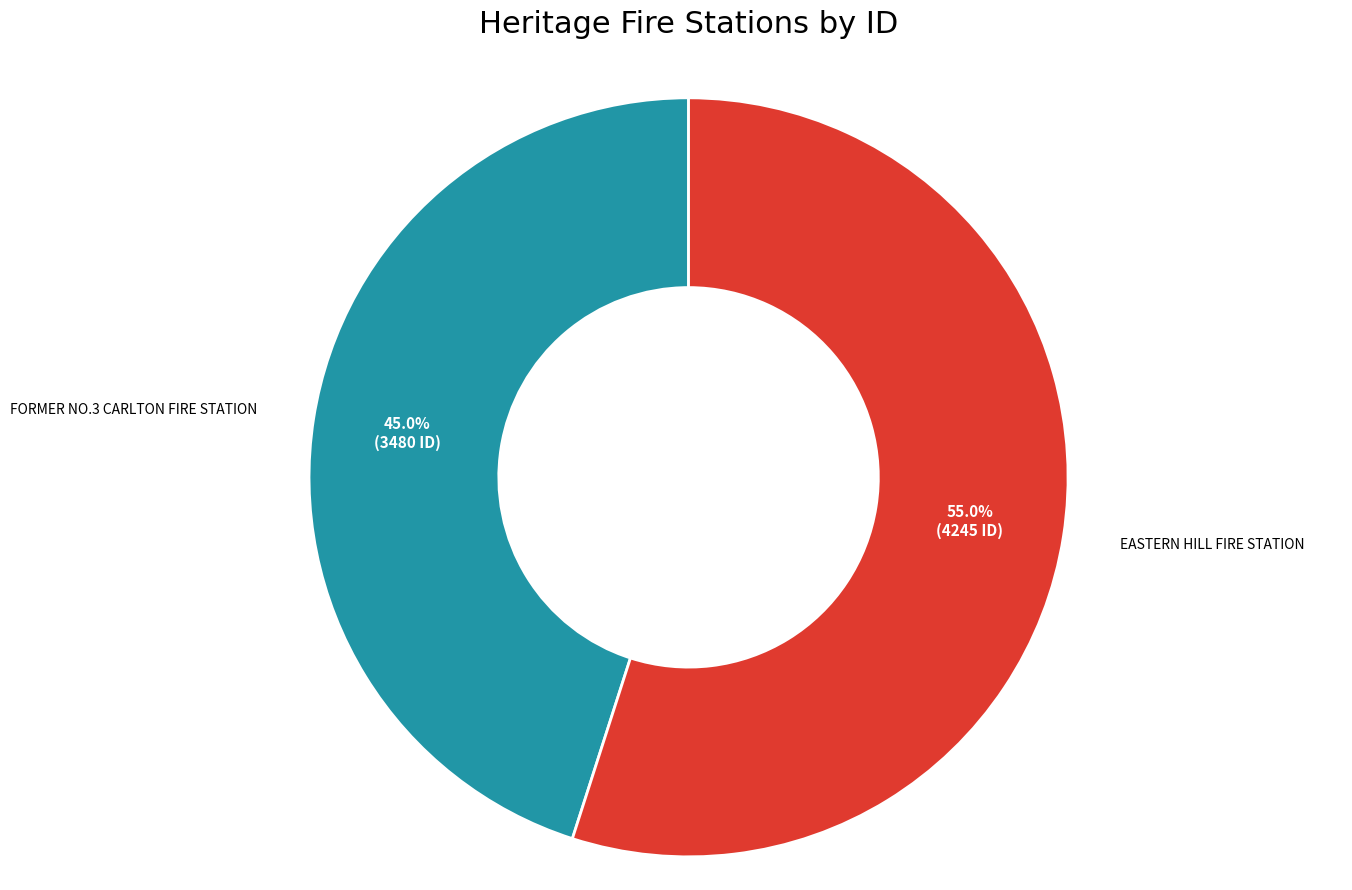

How many slices are in this pie chart?

2